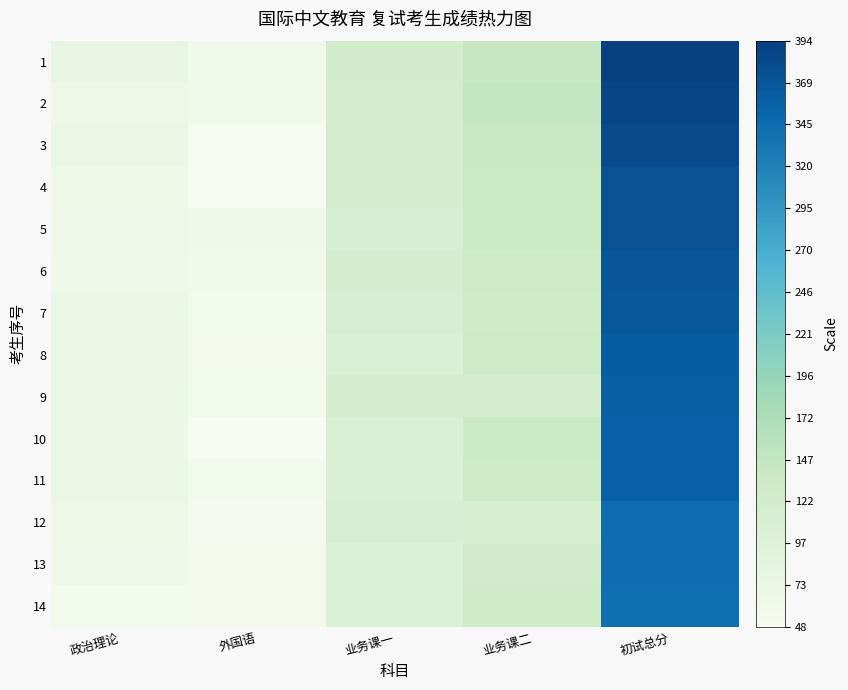

At which category is the sum across all series the highest?

初试总分